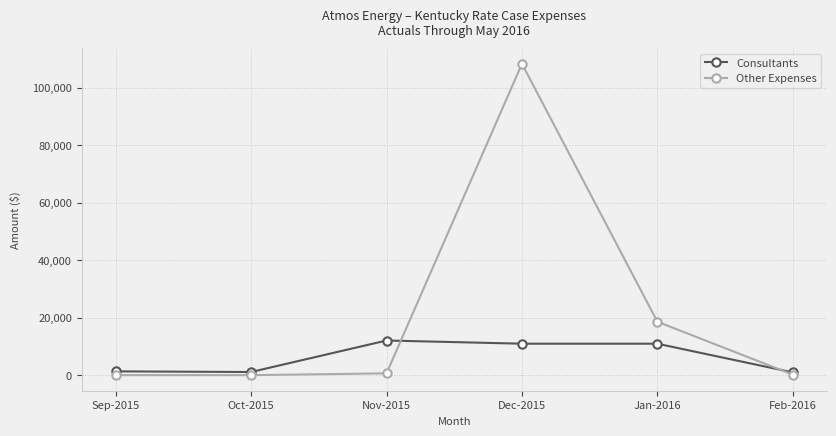

True or false: Consultants has more than 2 points higher than both neighbors.

False